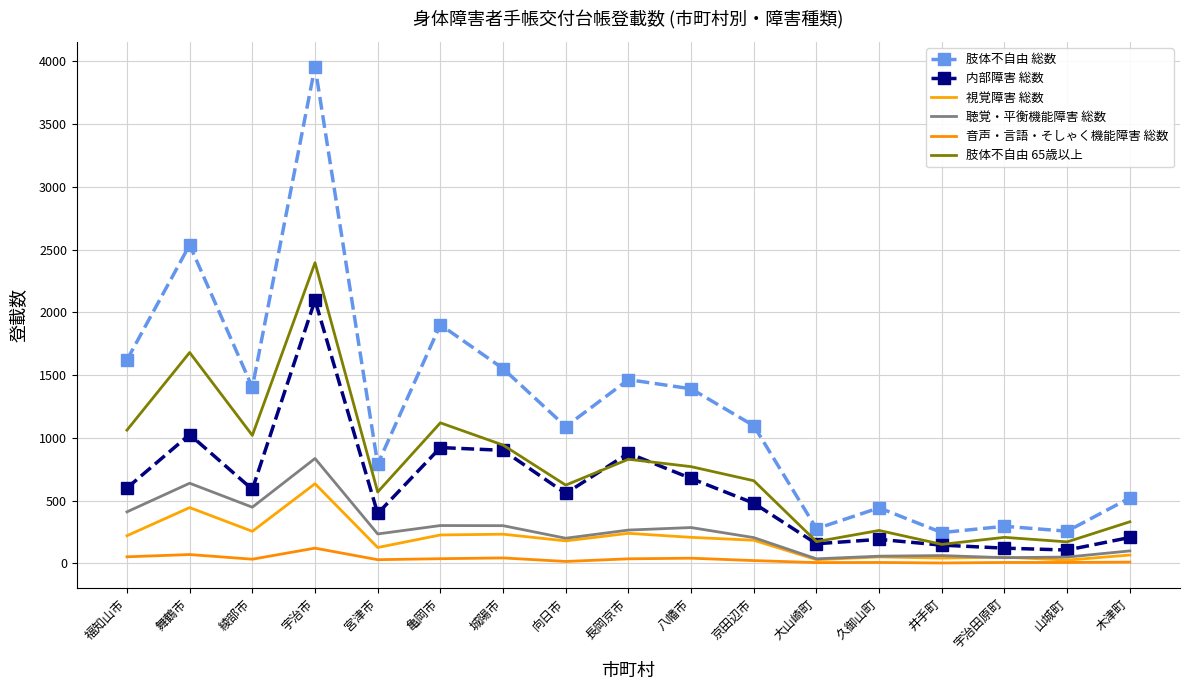

How many lines are shown in the chart?

6